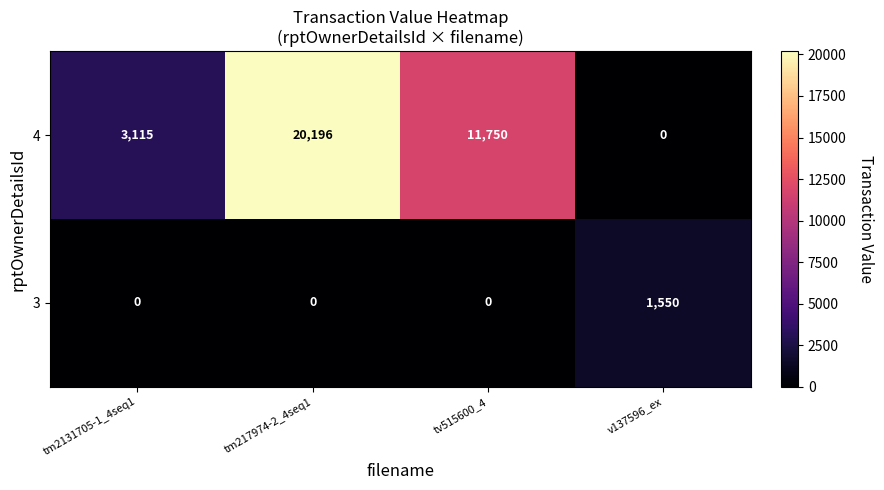

Count the 3 values in the range 0 to 1550.

4